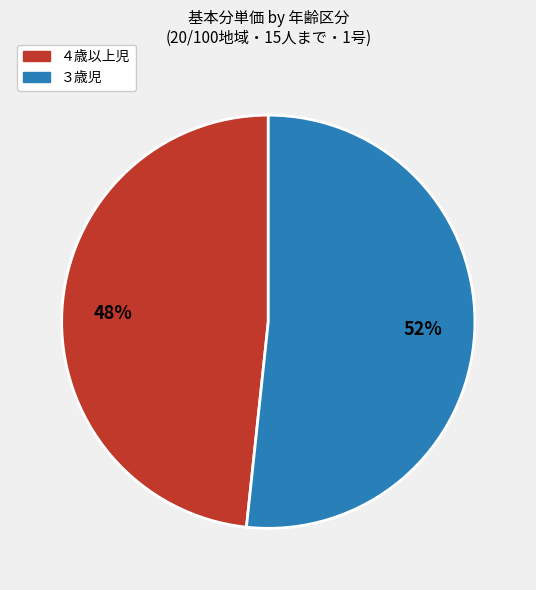

Approximately how many times larger is the value at ４歳以上児 compared to ３歳児?

0.9